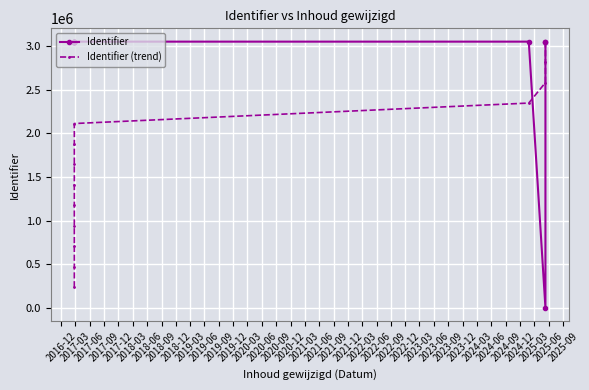

Reading left to right, list all the values displayed in this chart.

Identifier: 3054054.0	3054058.0	3054060.0	3054062.0	3054064.0	3054066.0	3054068.0	3054070.0	3054072.0	3054050.0	0.0	3054049.0	3054056.0
Identifier (trend): 234928.6	469857.2	704785.8	939714.5	1174643.1	1409571.7	1644500.3	1879428.9	2114357.5	2349286.2	2584214.8	2819143.4	3054072.0